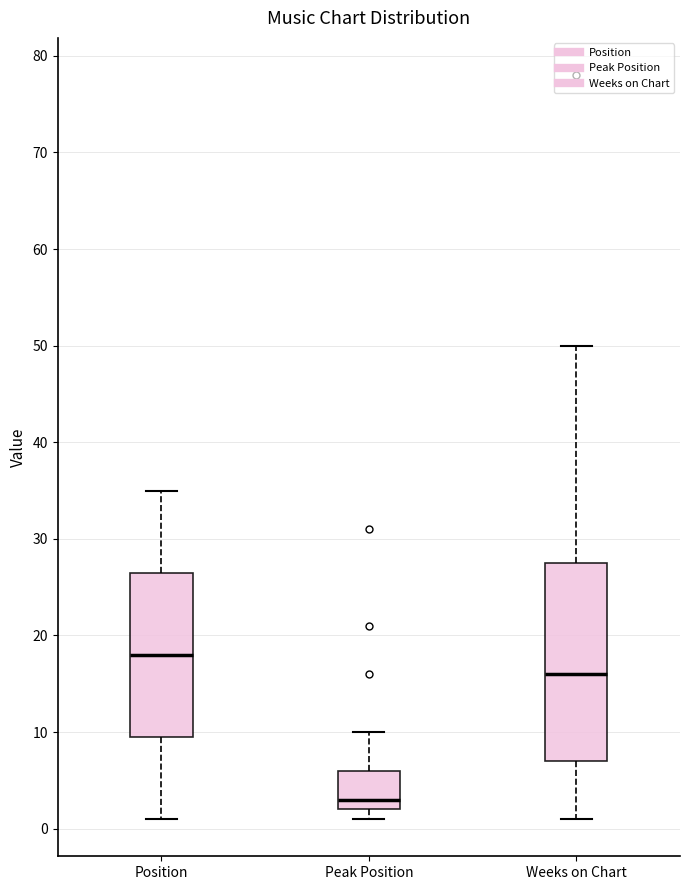

Which box's median line is the highest?

Position